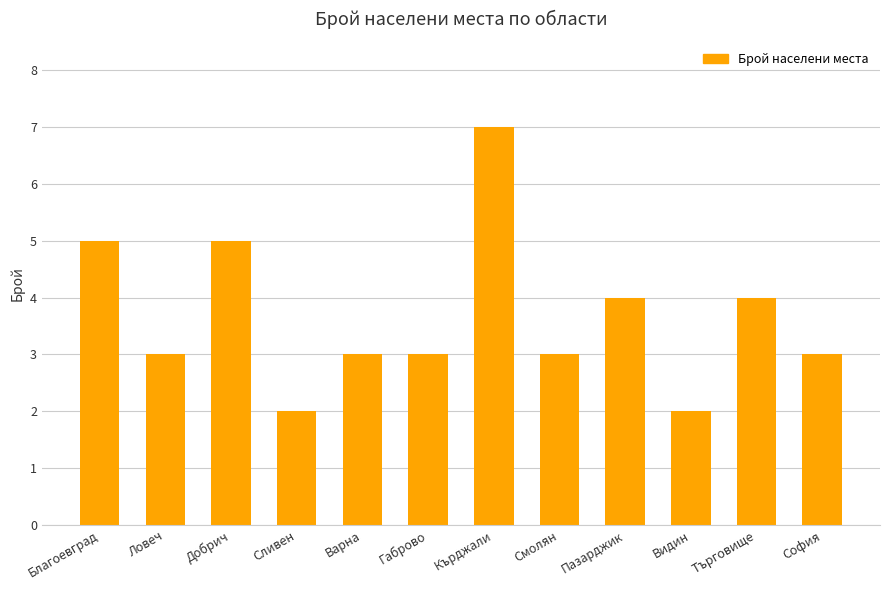

Reading right to left, what are all the values shown in this chart?

София=3	Търговище=4	Видин=2	Пазарджик=4	Смолян=3	Кърджали=7	Габрово=3	Варна=3	Сливен=2	Добрич=5	Ловеч=3	Благоевград=5